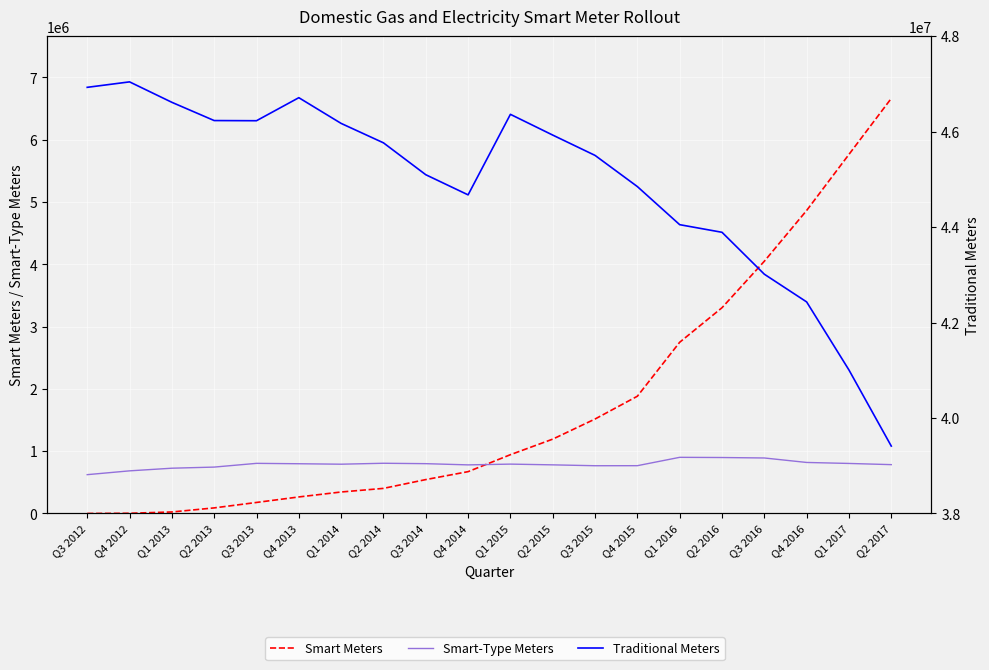

Between Q1 2014 and Q4 2015, which series saw the biggest shift?

Smart Meters